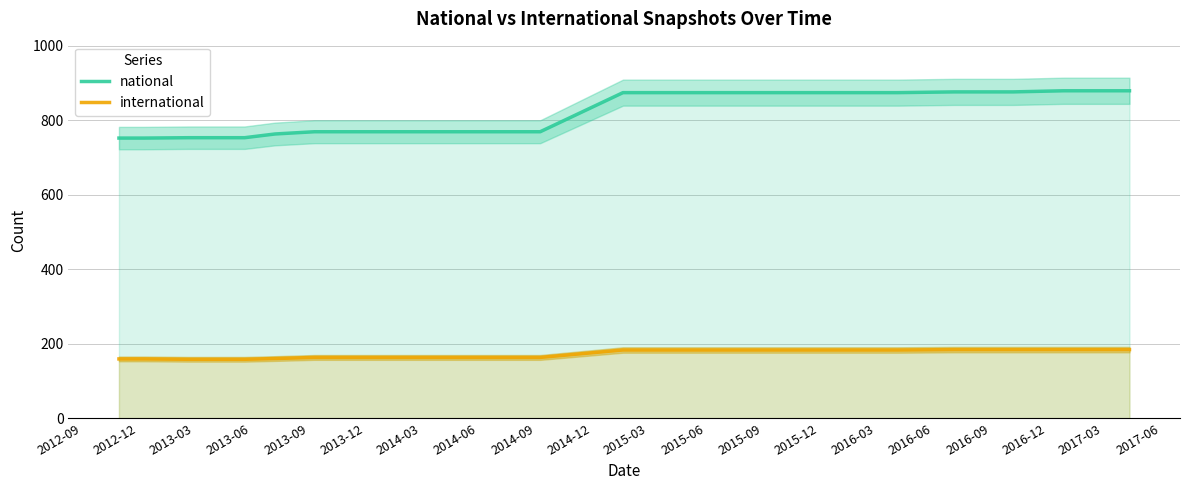

True or false: national and international cross at least once.

False